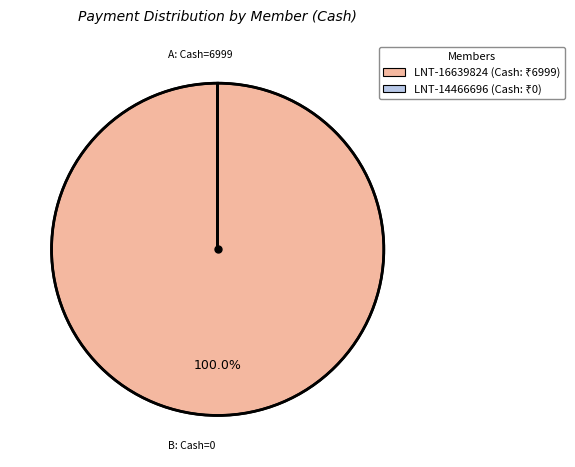

Which slice is the largest?

LNT-16639824